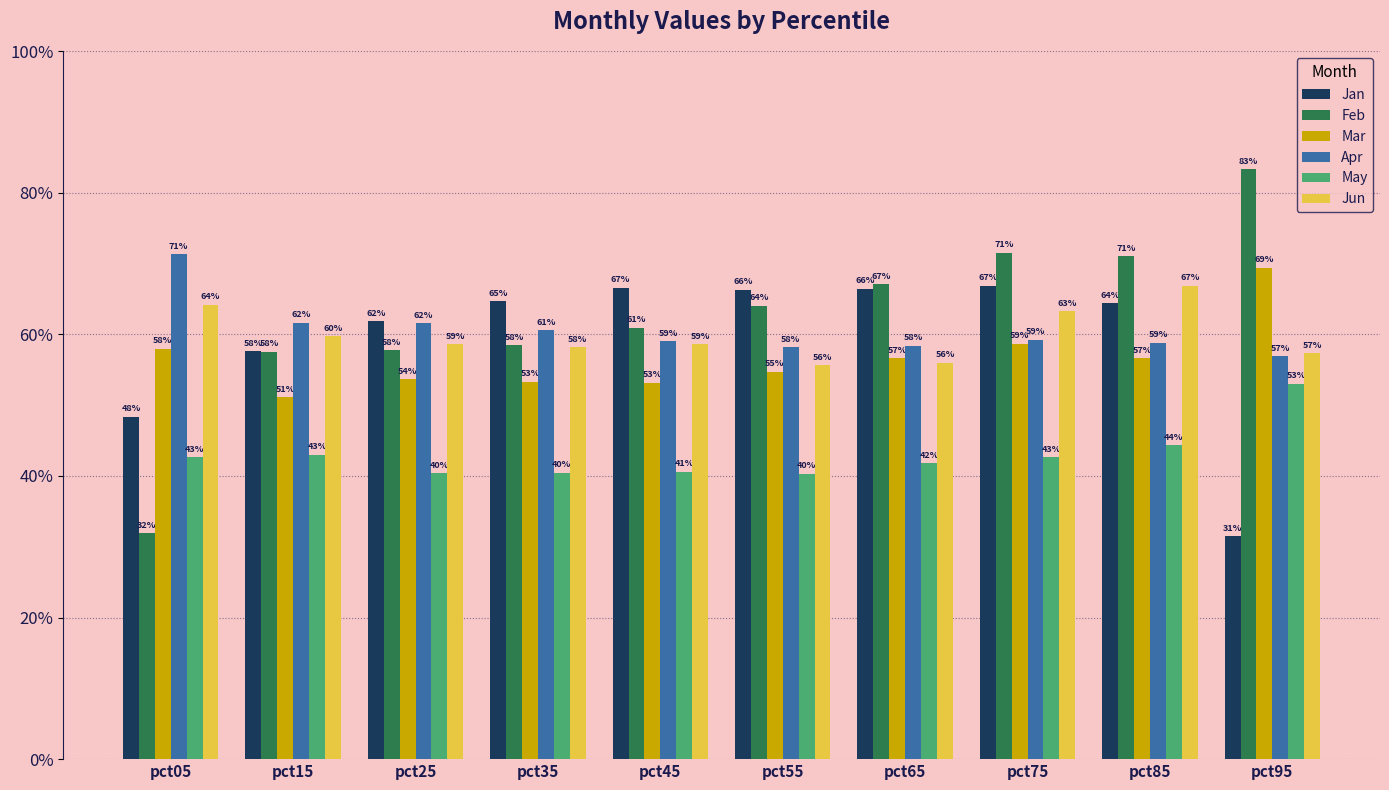

Are the bars grouped side by side (vs. stacked)?

Yes